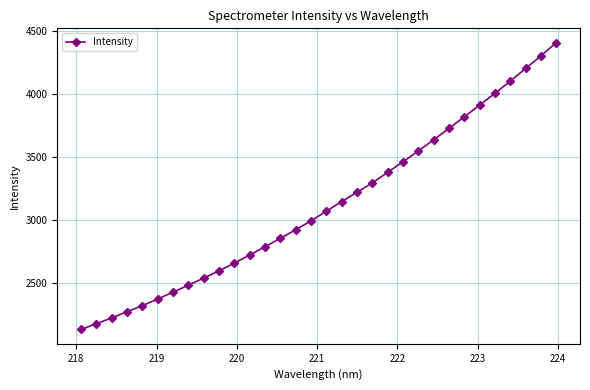

Reading left to right, what are all the values shown in this chart?

2129.8	2175.5	2221.7	2271.0	2319.1	2372.1	2426.8	2481.8	2538.7	2596.5	2657.7	2721.9	2787.9	2854.5	2922.9	2993.6	3070.8	3146.9	3221.2	3295.4	3379.4	3463.3	3549.2	3638.3	3728.5	3820.8	3913.6	4007.2	4104.7	4204.3	4305.0	4409.6